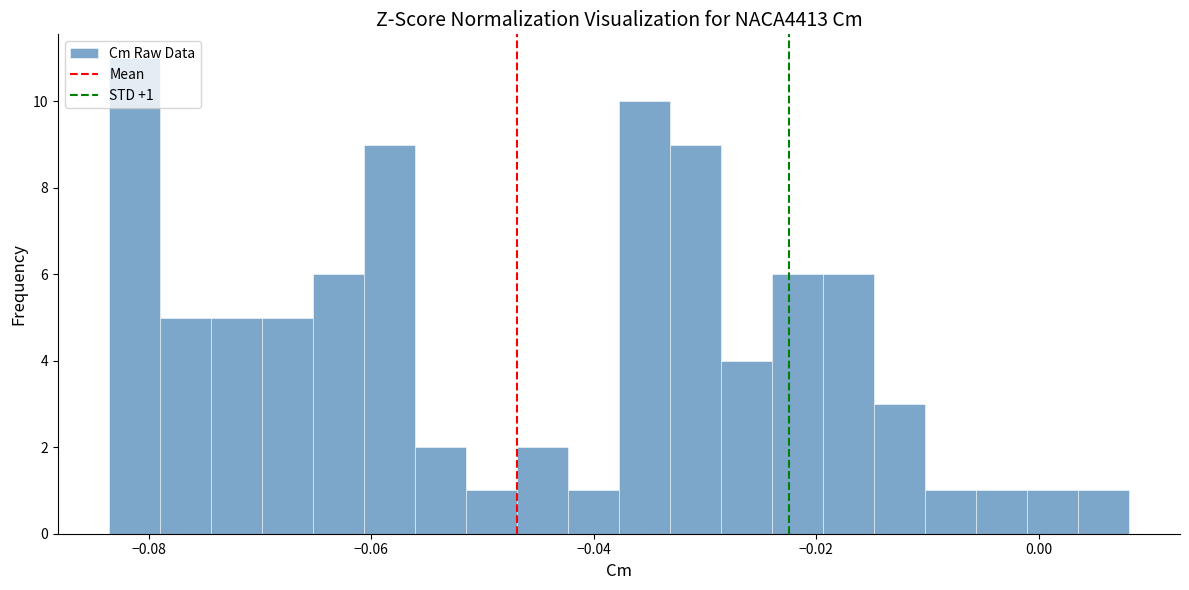

Around what value on the x-axis is the tallest bar? Give the approximate position of its centre, as read against the axis.

-0.082